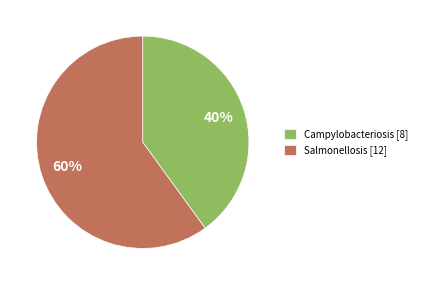

What is the ratio of the value at Salmonellosis [12] to the value at Campylobacteriosis [8]?

1.5